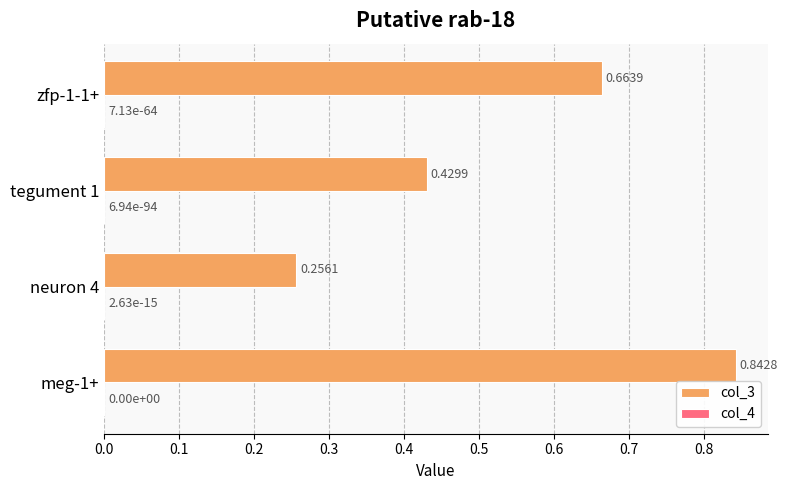

What is the sum of all col_3 values?

2.2